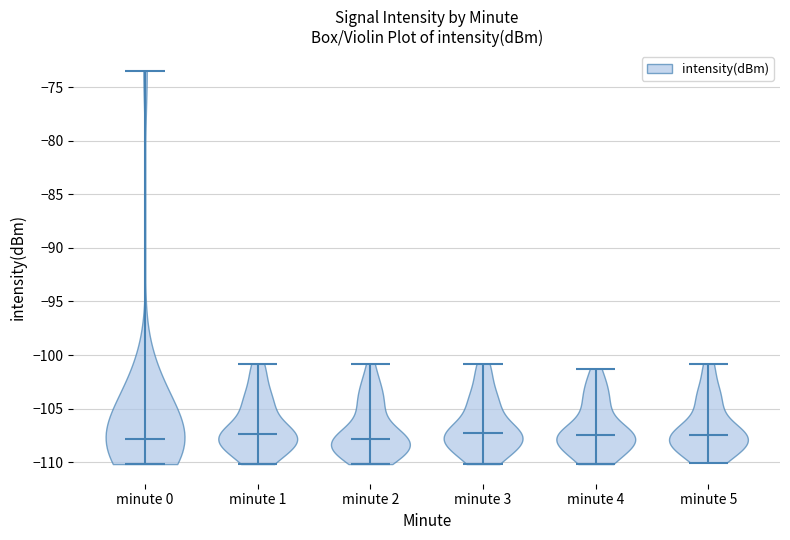

Reading left to right, read every violin against the y-axis: where its median line is, and the lowest and highest points it reaches. The values are not printed on the chart, so give them approximately, as read against the axis.

minute 0: median line -108.0, lowest point -110.0, highest point -73.5
minute 1: median line -107.5, lowest point -110.0, highest point -101.0
minute 2: median line -108.0, lowest point -110.0, highest point -101.0
minute 3: median line -107.0, lowest point -110.0, highest point -101.0
minute 4: median line -107.5, lowest point -110.0, highest point -101.5
minute 5: median line -107.5, lowest point -110.0, highest point -101.0